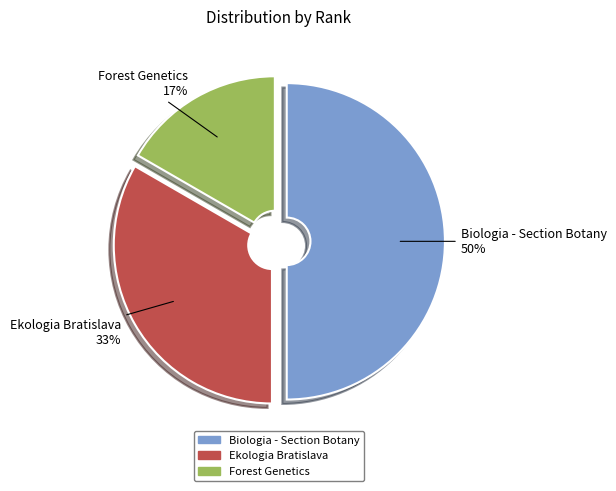

To the nearest percent, what is the difference between the largest and smallest slice percentages?

33%